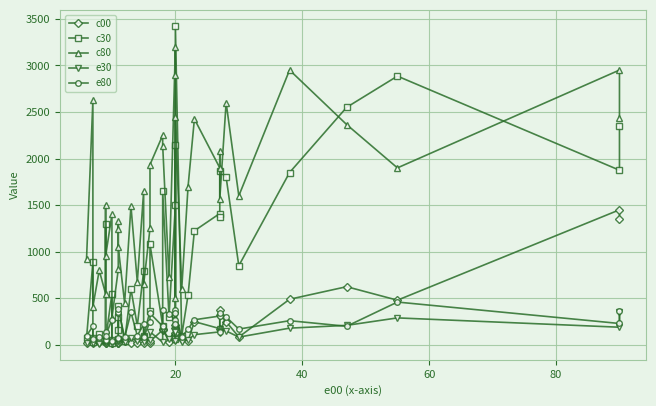

What is the sum of all e80 values?

9025